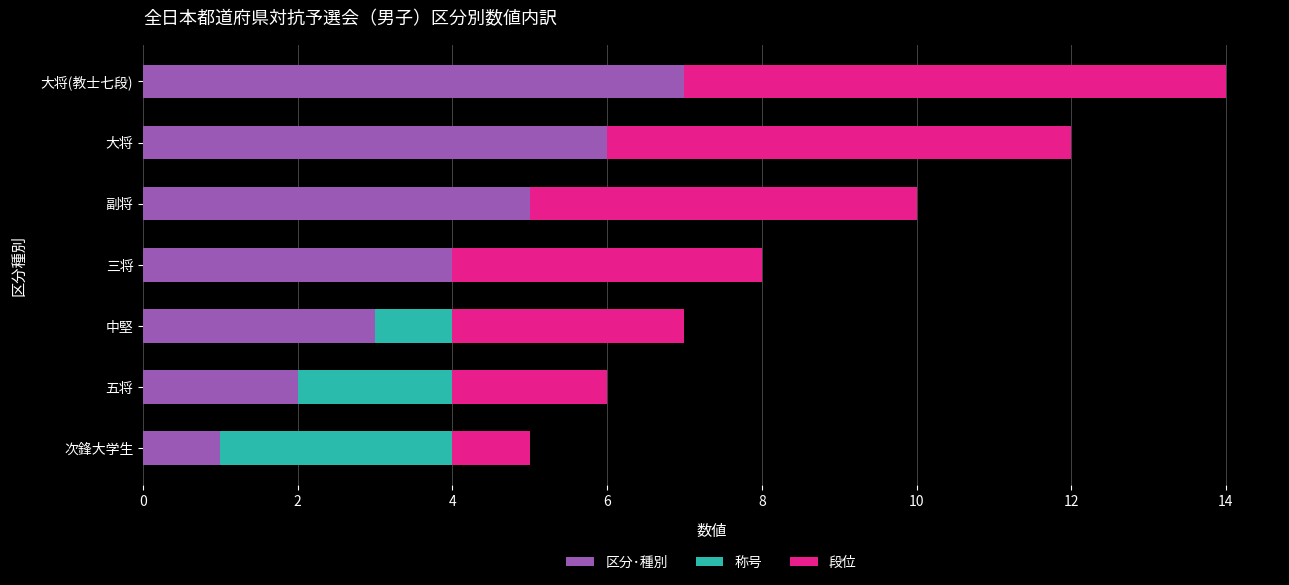

What is the total value across all series at 大将?

12